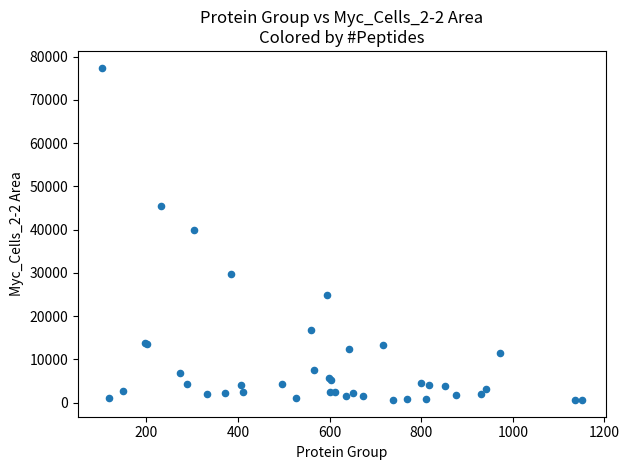

What Y value in the scatter plot is closest to 39038?

40032.6